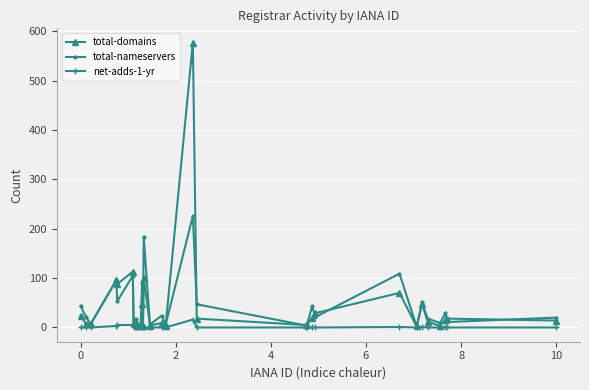

True or false: total-domains has more than 1 points higher than both neighbors.

True